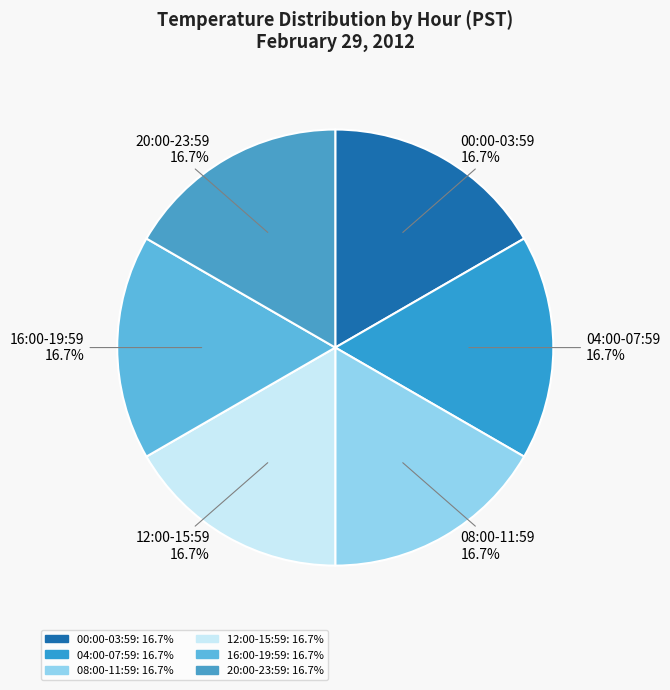

How much of the chart is everything except 04:00-07:59?

83.3%